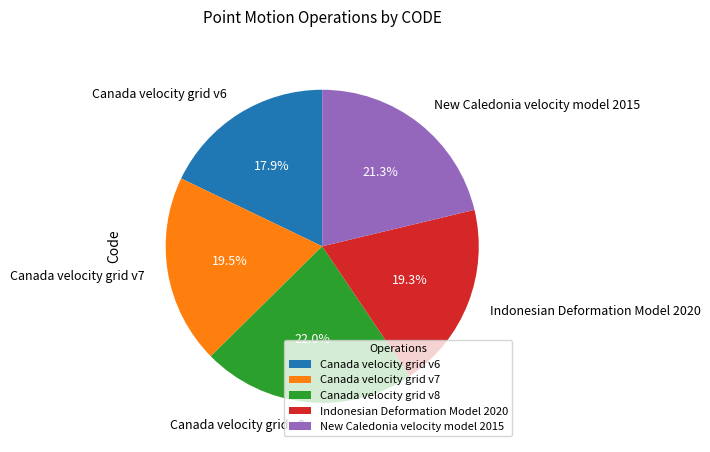

True or false: Canada velocity grid v8 accounts for 22% of the total.

True